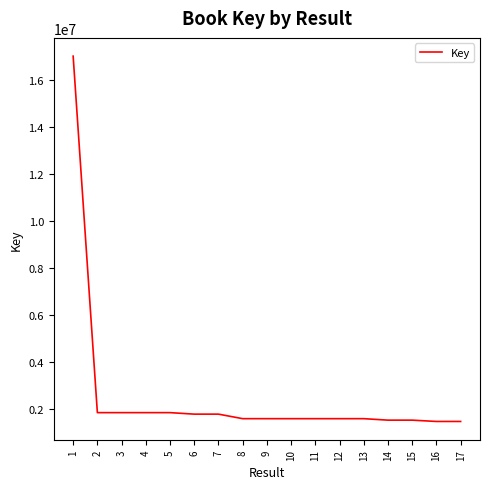

Where does the data first go above 1568847?

1